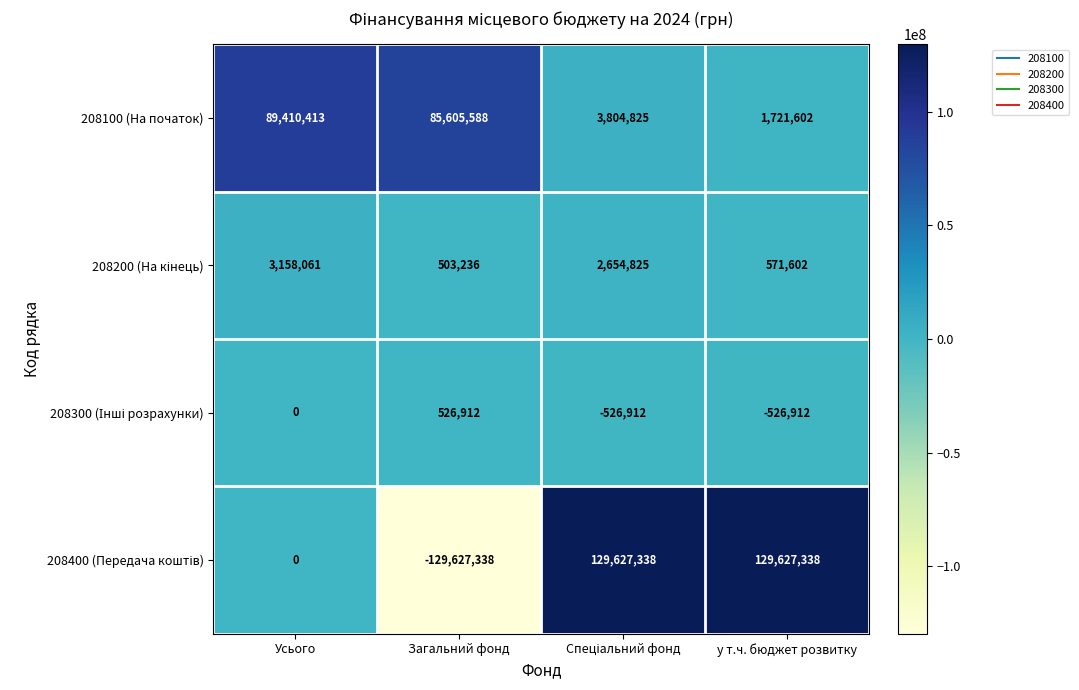

At which label is 208100 (На початок) closest to 45566007?

Загальний фонд